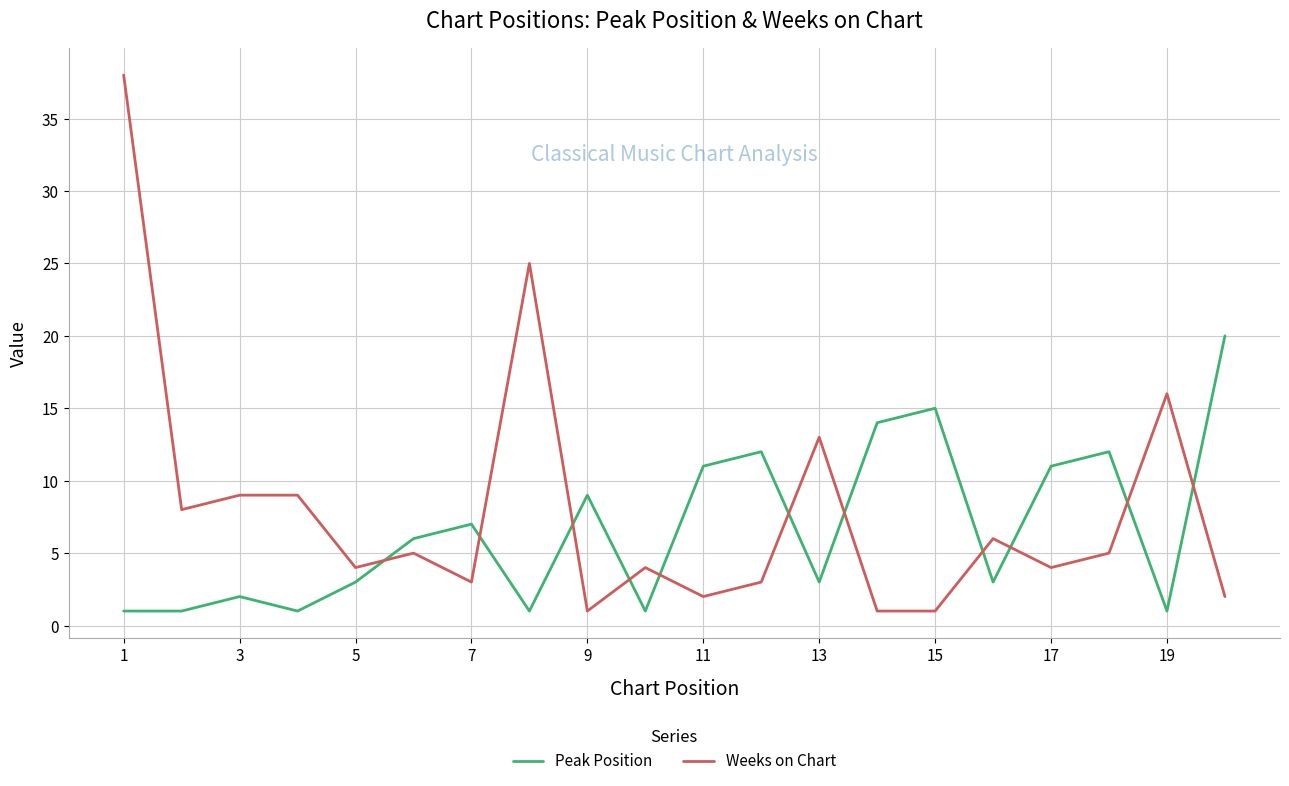

What are all the series names shown in the legend?

Peak Position, Weeks on Chart